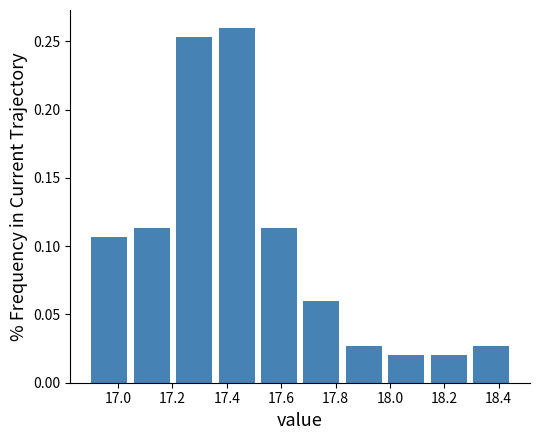

Reading left to right, transcribe this chart: for each bar, give the range it covers on the x-axis and its height. Neither the bar edges nor the heights are printed on the chart, so give them approximately, as read against the axes.

16.890 to 17.046: 0.105
17.046 to 17.202: 0.115
17.202 to 17.358: 0.255
17.358 to 17.514: 0.260
17.514 to 17.670: 0.115
17.670 to 17.826: 0.060
17.826 to 17.982: 0.025
17.982 to 18.138: 0.020
18.138 to 18.294: 0.020
18.294 to 18.450: 0.025